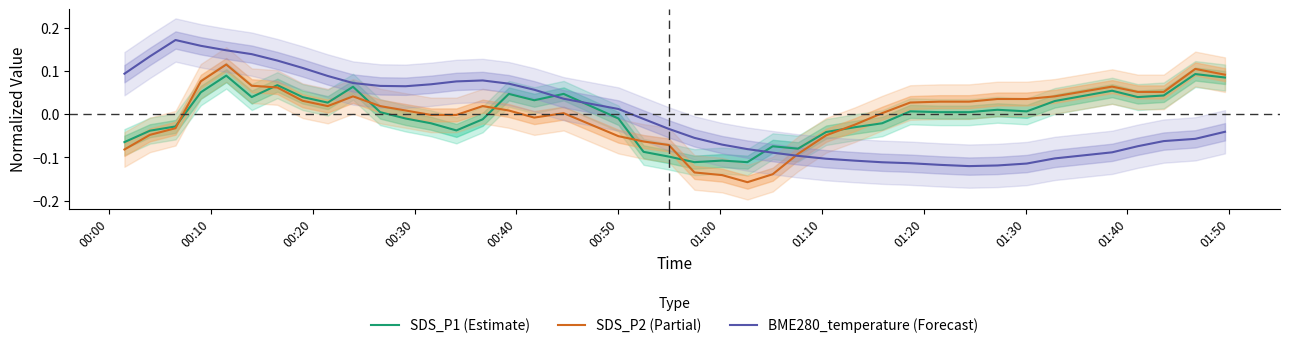

True or false: BME280_temperature (Forecast) and SDS_P1 (Estimate) intersect in this chart.

True